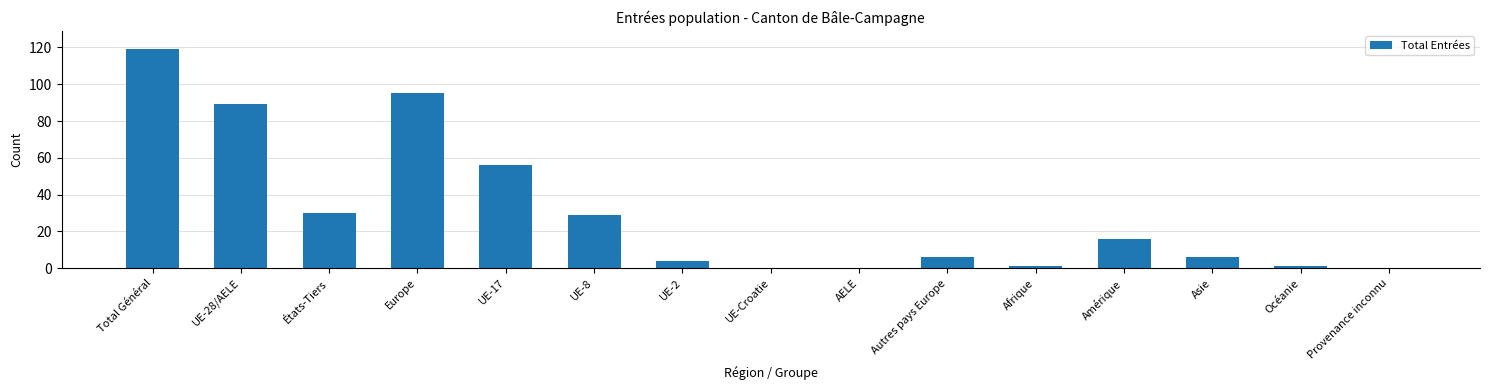

True or false: the data shows 95 at Europe.

True